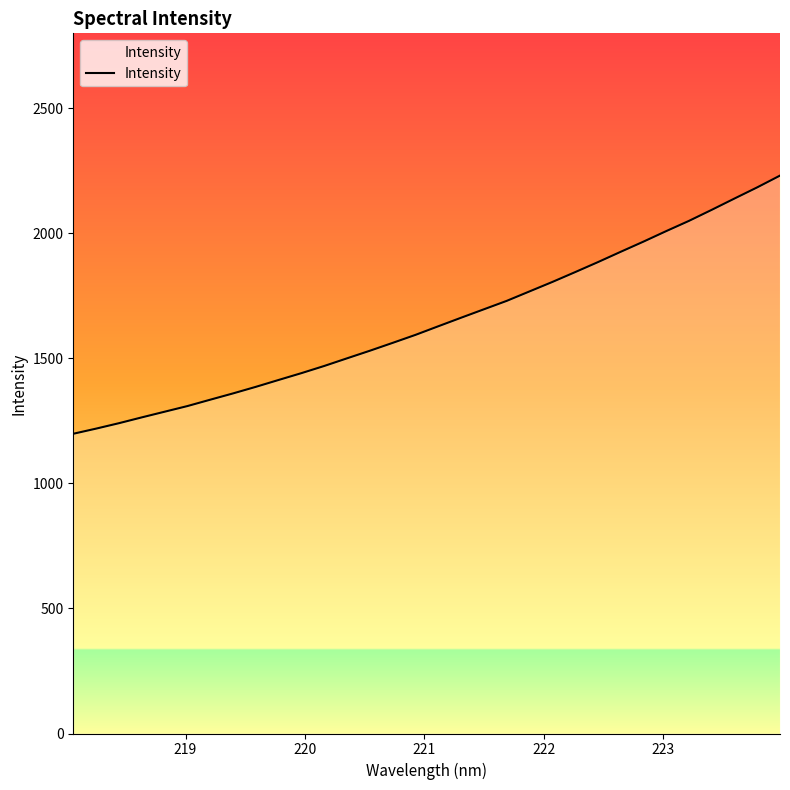

What is the difference between the maximum and minimum values?

1032.4